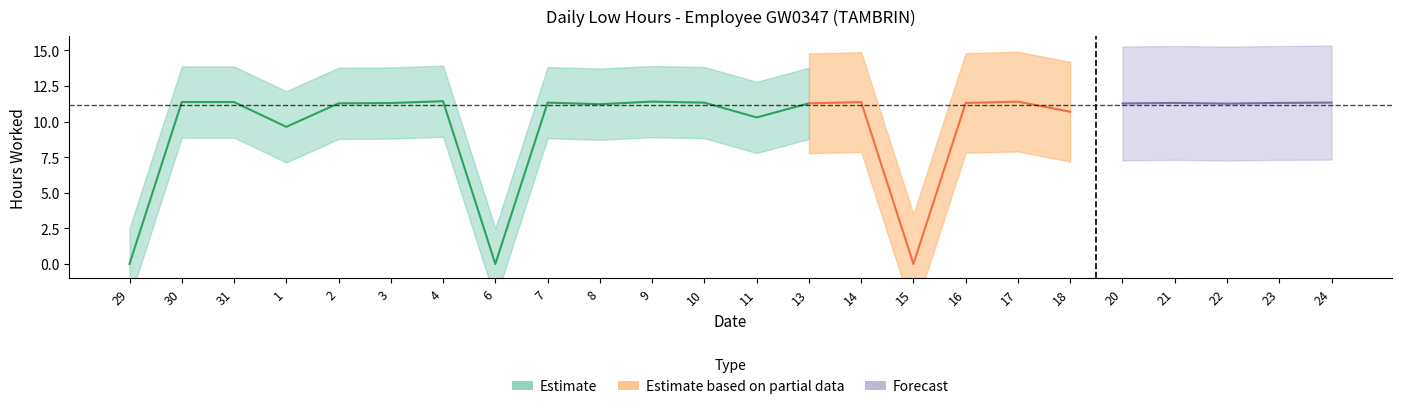

Reading right to left, what are all the values shown in this chart?

11.3	11.3	11.3	11.3	11.3	10.7	11.4	11.3	0.0	11.4	11.3	10.3	11.3	11.4	11.2	11.3	0.0	11.4	11.3	11.3	9.6	11.4	11.4	0.0